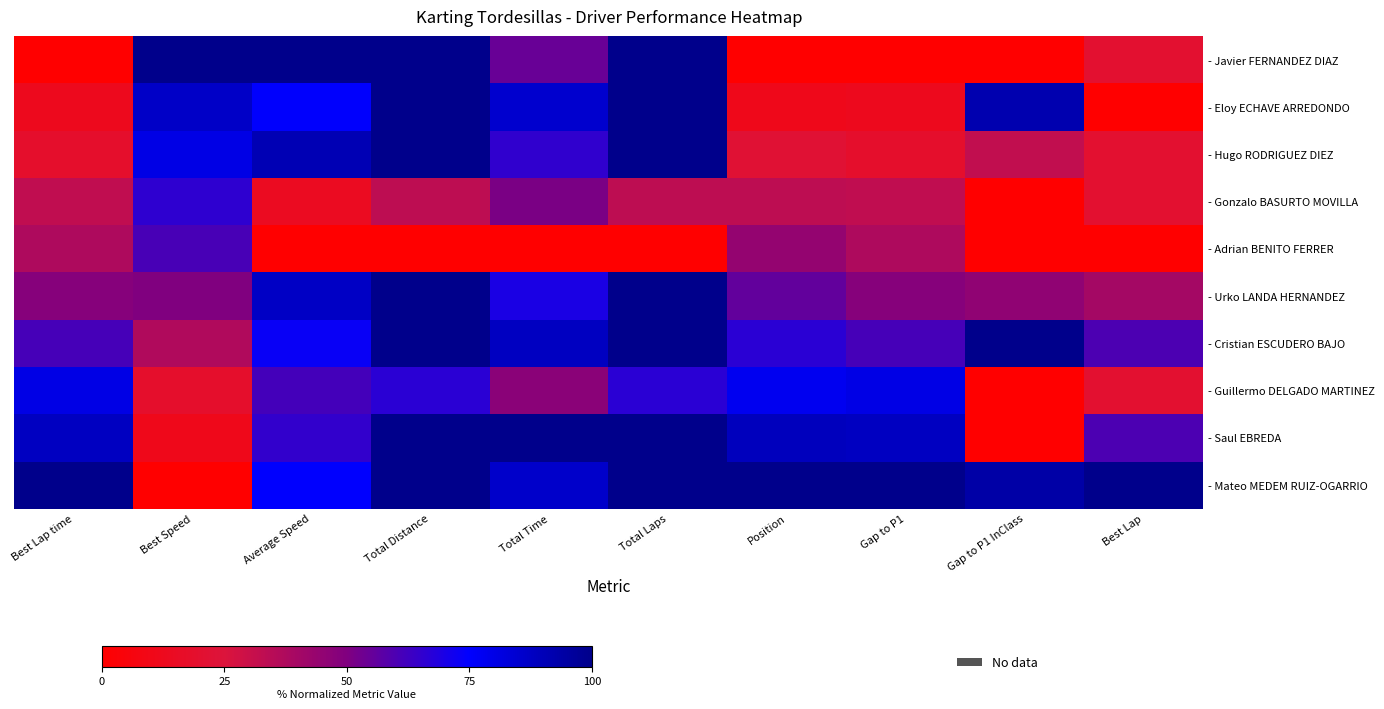

Which series has the largest total across all categories?

- Mateo MEDEM RUIZ-OGARRIO